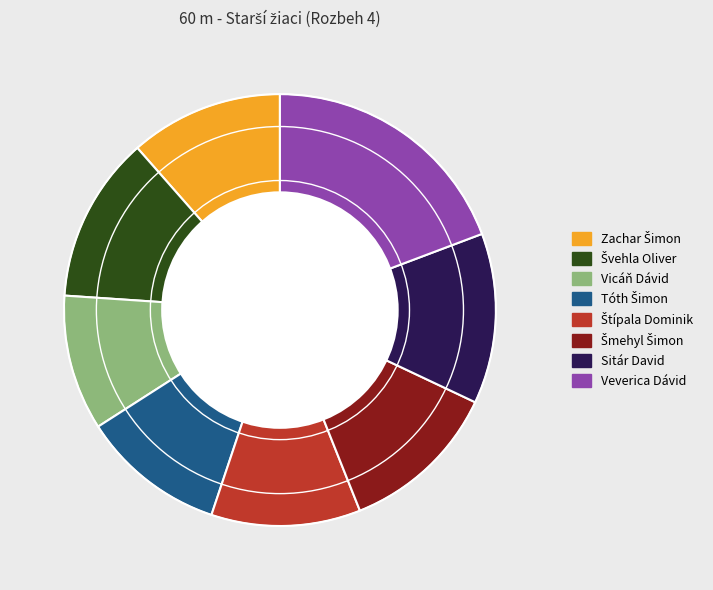

Which slice is the largest?

Veverica Dávid